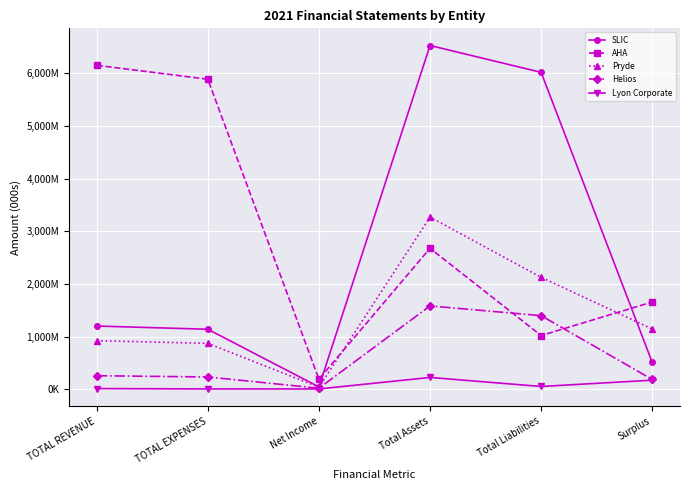

What is the minimum value shown in the chart?

5154